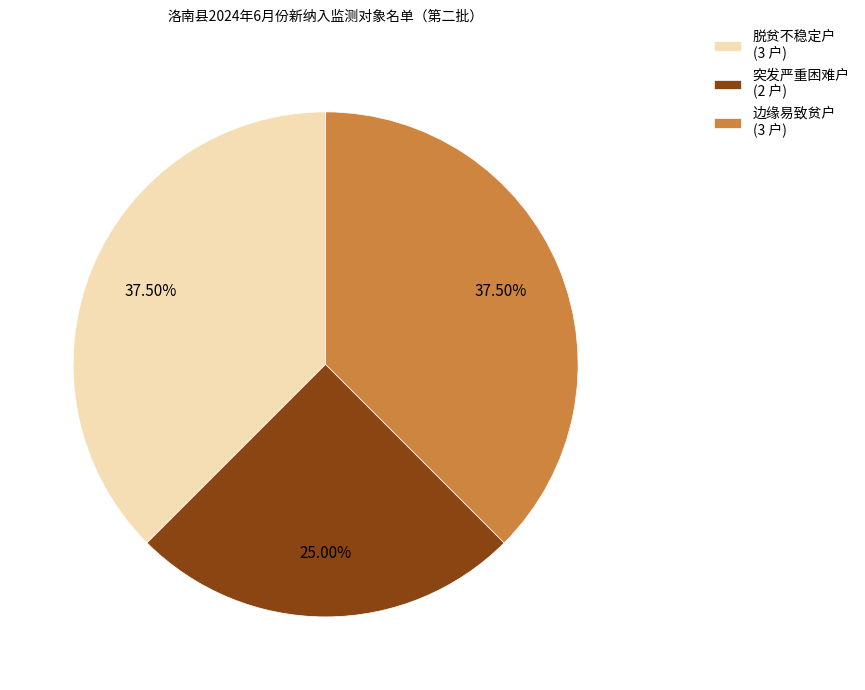

Which has a higher value, 突发严重困难户 or 边缘易致贫户?

边缘易致贫户